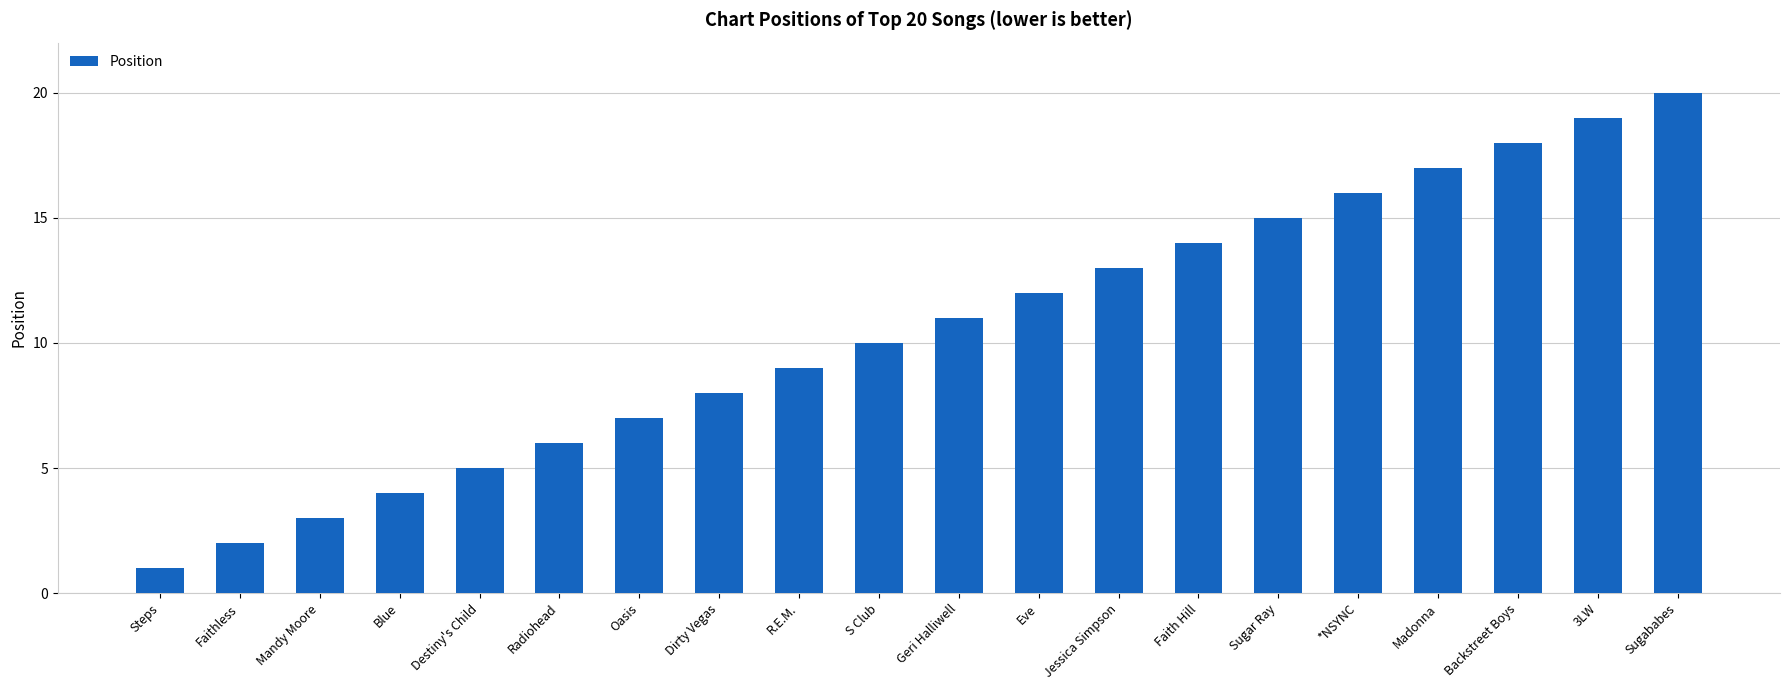

What is the value of the 10th bar from the left?

10